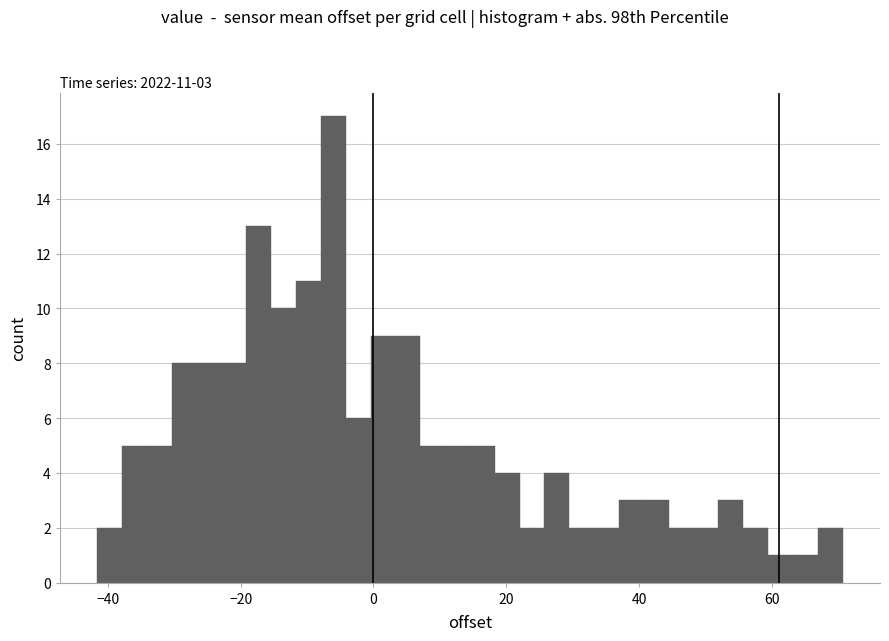

Around what value on the x-axis is the tallest bar? Give the approximate position of its centre, as read against the axis.

-6